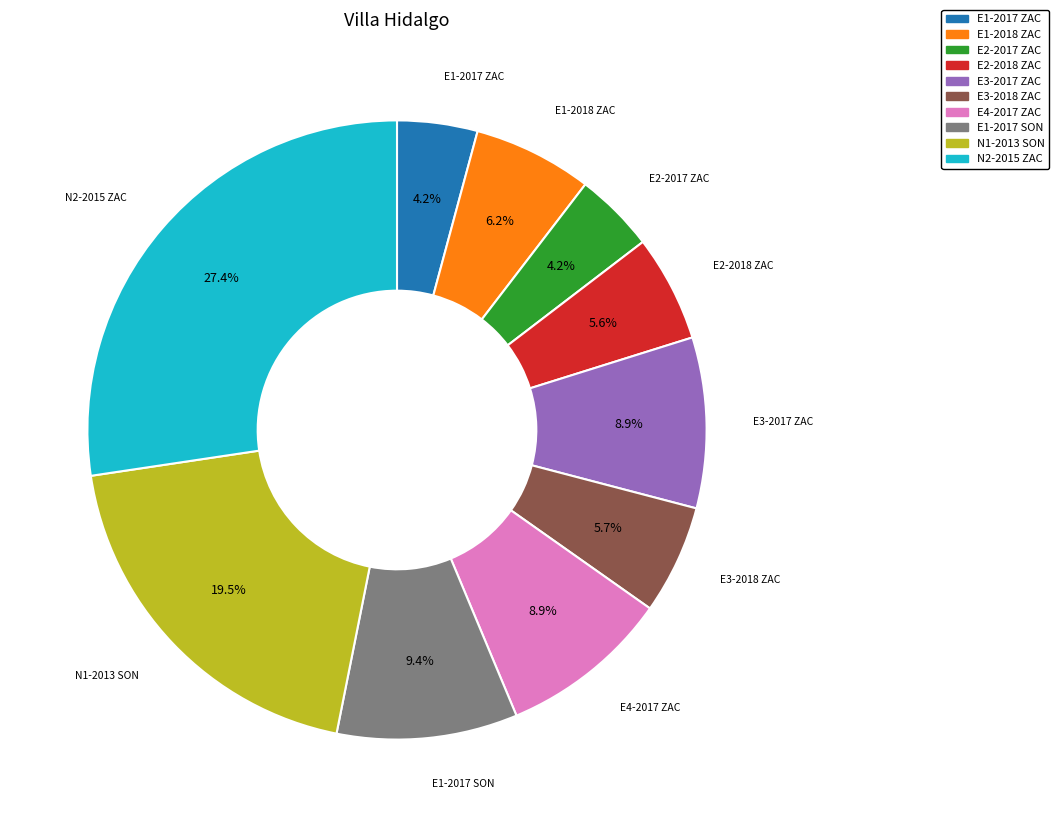

What portion of the pie excludes E1-2017 SON?

90.6%